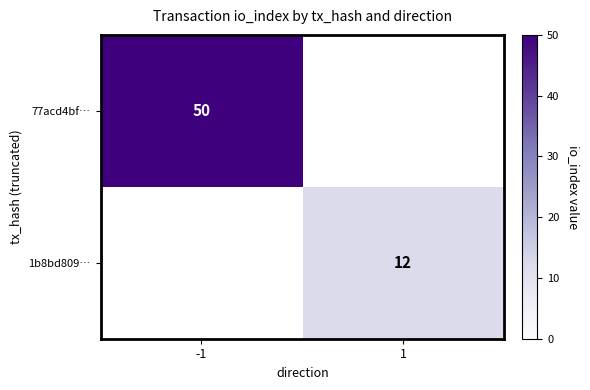

At how many categories does at least one series exceed 46?

1